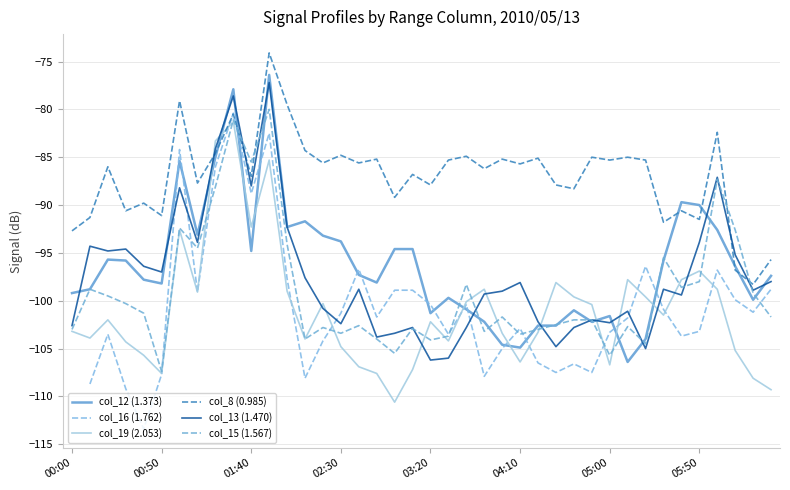

How many intersections are there between col_8 (0.985) and col_13 (1.470)?

4